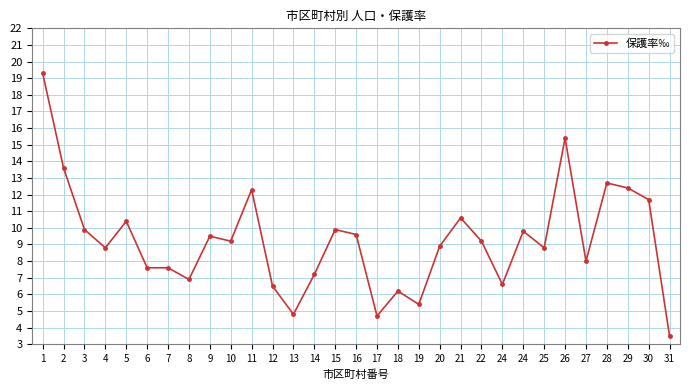

Where does the data first go above 9?

1